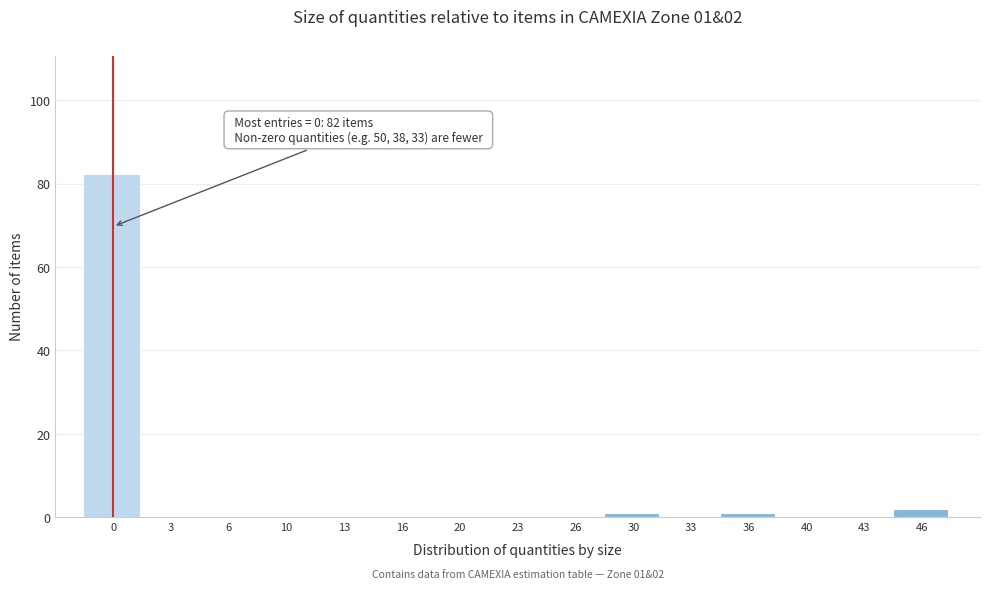

Reading left to right, what are all the values shown in this chart?

0=82	3=0	6=0	10=0	13=0	16=0	20=0	23=0	26=0	30=1	33=0	36=1	40=0	43=0	46=2